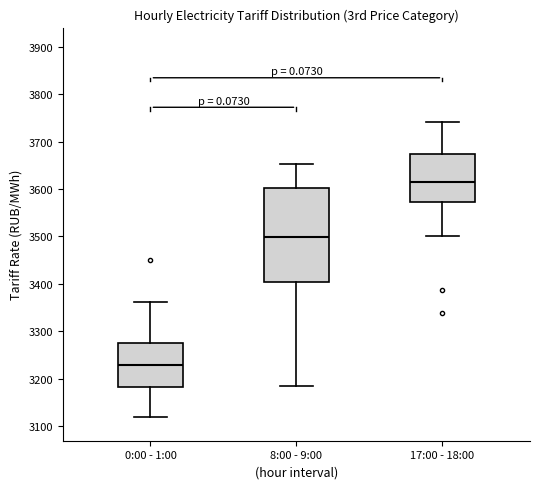

Reading left to right, transcribe this box plot: for each box, give where its median line is, the range the box spans, and where its two whiskers end, as read against the y-axis. The values are not printed on the chart, so give them approximately, as read against the axis.

0:00 - 1:00: median 3230, box 3180 to 3280, whiskers 3120 to 3360
8:00 - 9:00: median 3500, box 3400 to 3600, whiskers 3180 to 3650
17:00 - 18:00: median 3620, box 3570 to 3670, whiskers 3500 to 3740